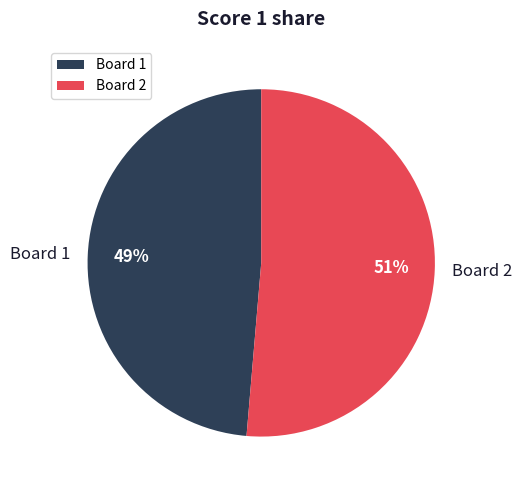

Do Board 1 and Board 2 together represent more than half of the pie?

Yes